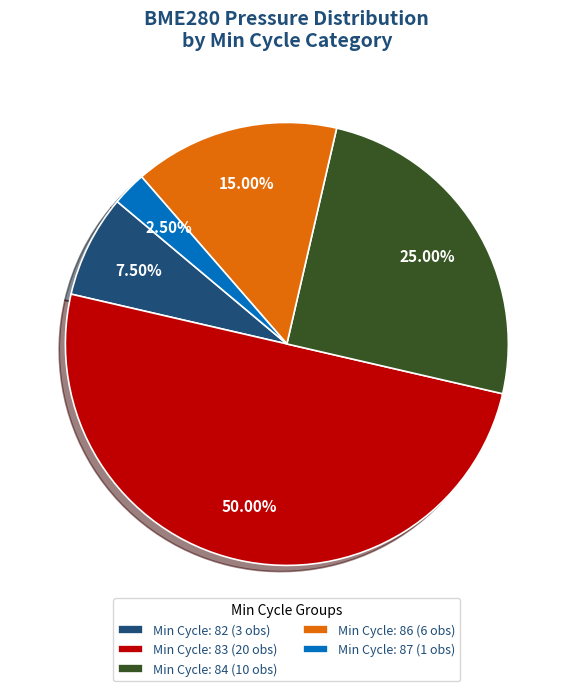

Between Min Cycle: 87 (1 obs) and Min Cycle: 83 (20 obs), which is larger?

Min Cycle: 83 (20 obs)